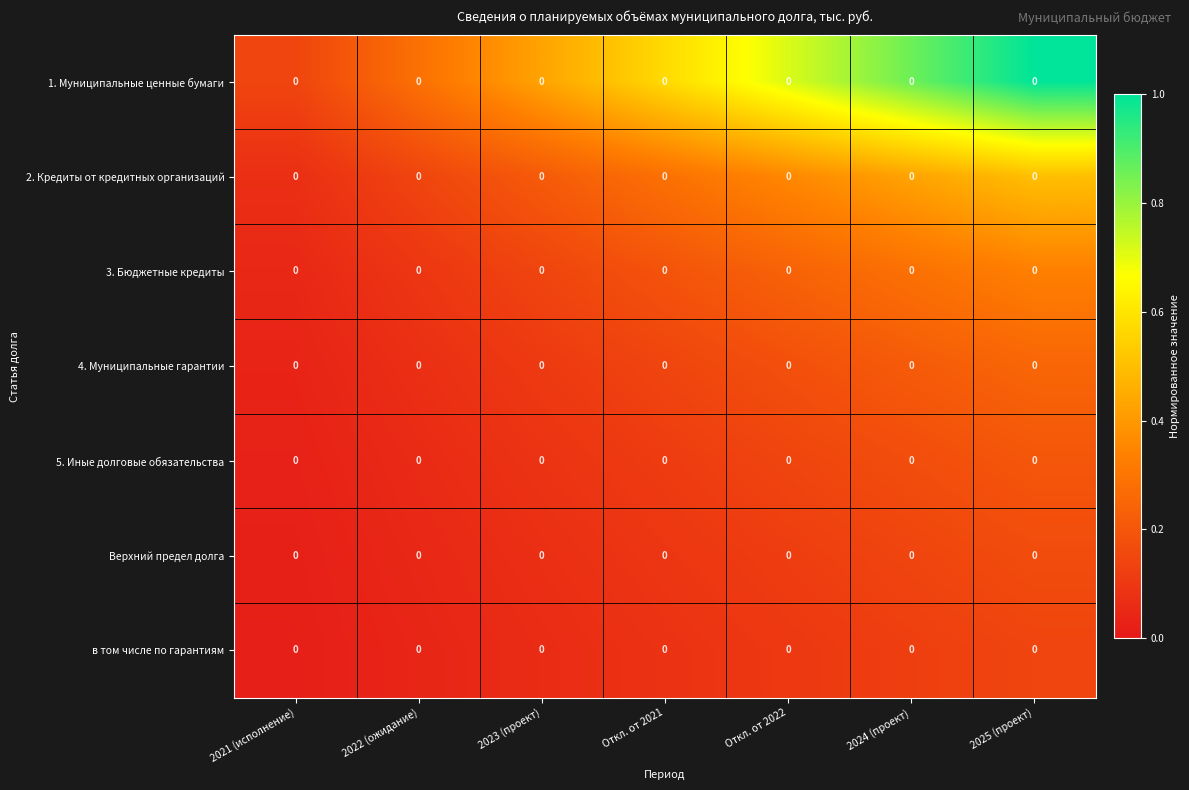

Which series has the largest range (max minus min)?

1. Муниципальные ценные бумаги